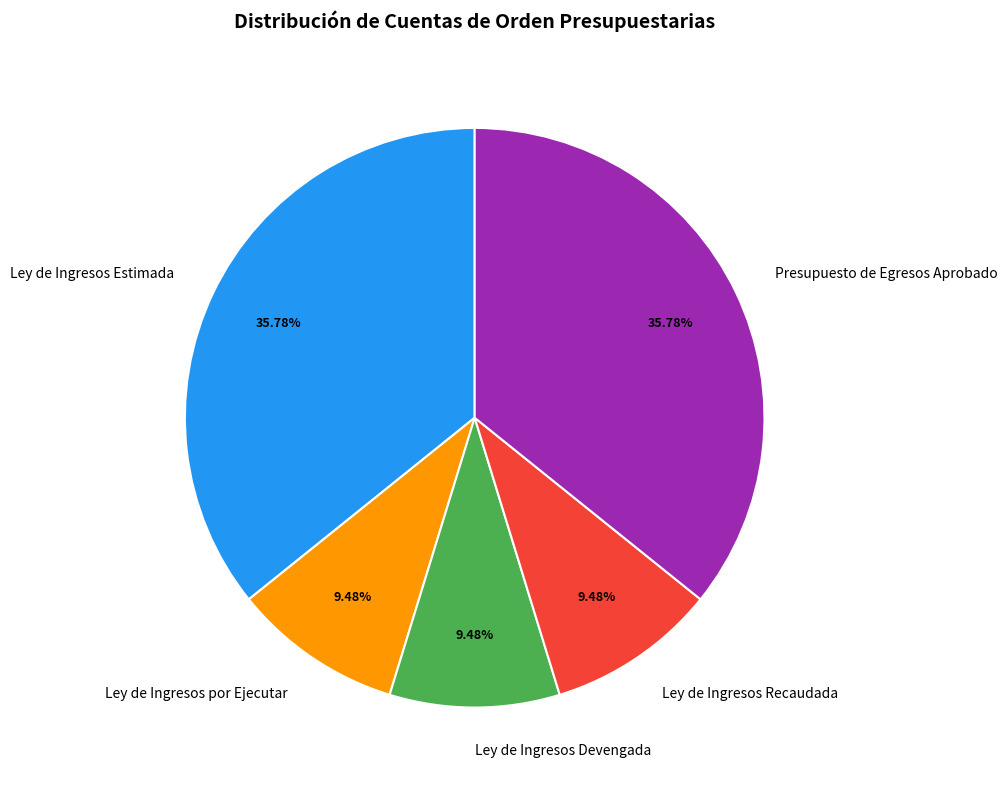

To the nearest percent, what is the difference between the largest and smallest slice percentages?

26%